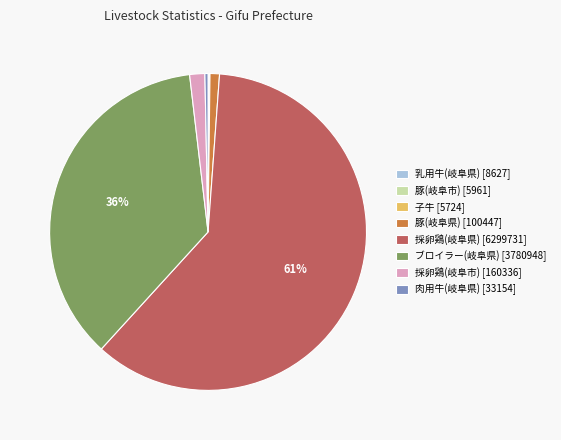

Approximately how many times larger is the value at 採卵鶏(岐阜市) [160336] compared to 肉用牛(岐阜県) [33154]?

4.8